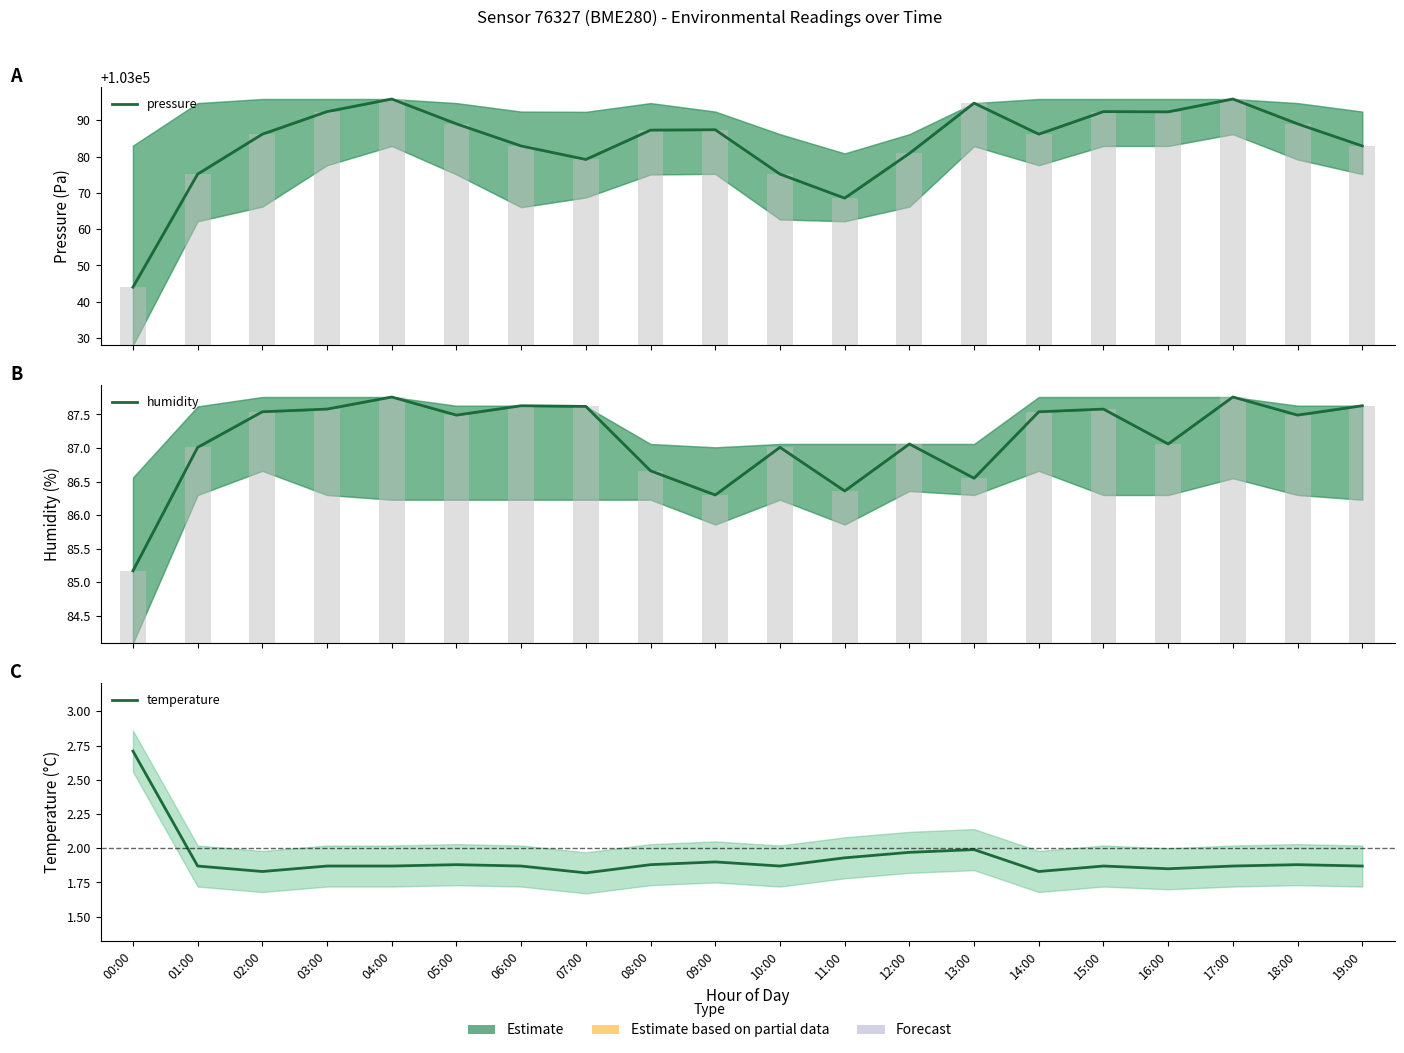

The value of temperature at 01:00 is 0.6. True or false?

False